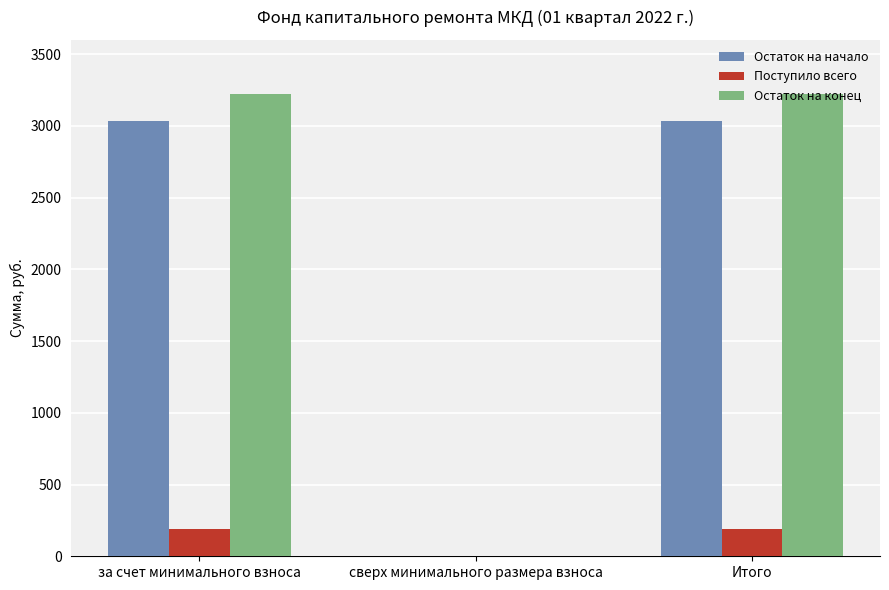

Are the bars grouped side by side (vs. stacked)?

Yes